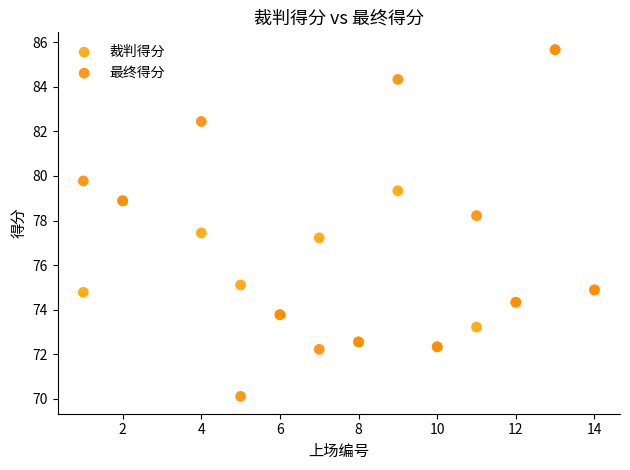

Across all series, what Y value is closest to 77?

77.2